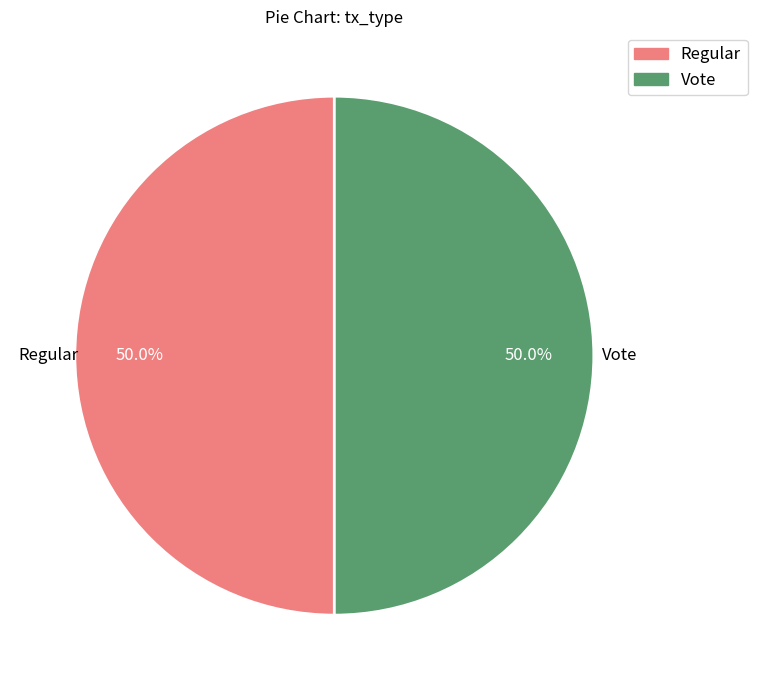

To the nearest percent, what is the average slice percentage?

50%